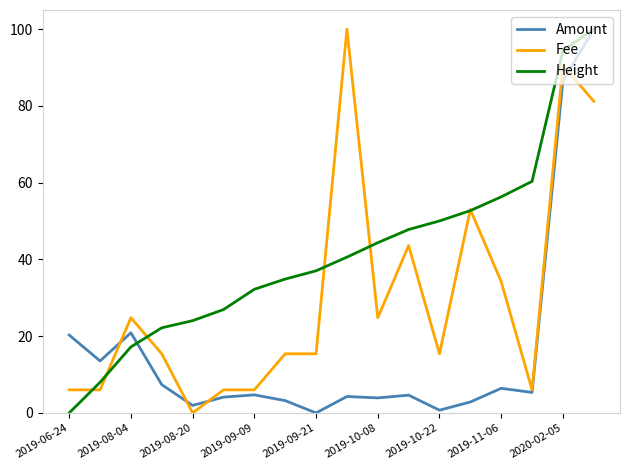

How many positive values does the Height series have?

17